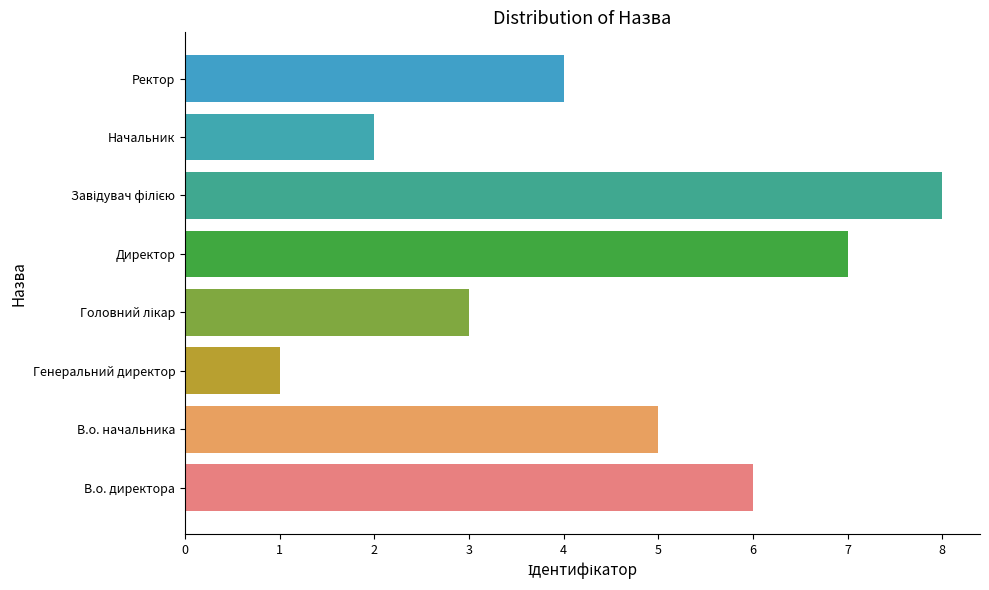

Between Начальник and Ректор, which is larger?

Ректор